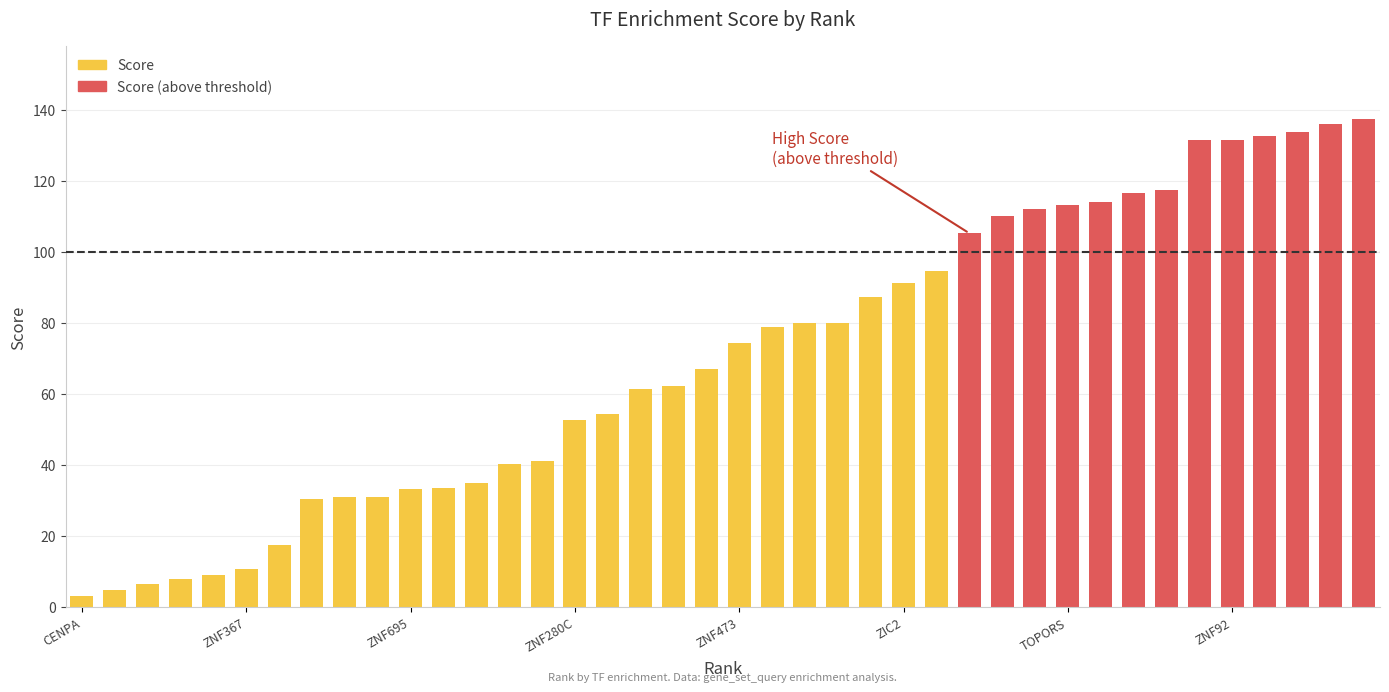

Rank the categories by value from highest to lowest.

40, 39, 38, 37, 36, 35, 34, 33, 32, 31, 30, 29, 28, 27, 26, 25, 23, 24, 22, 21, 20, 19, 18, 17, 16, 15, 14, 13, 12, 11, 9, 10, 8, 7, 6, 5, 4, 3, 2, 1